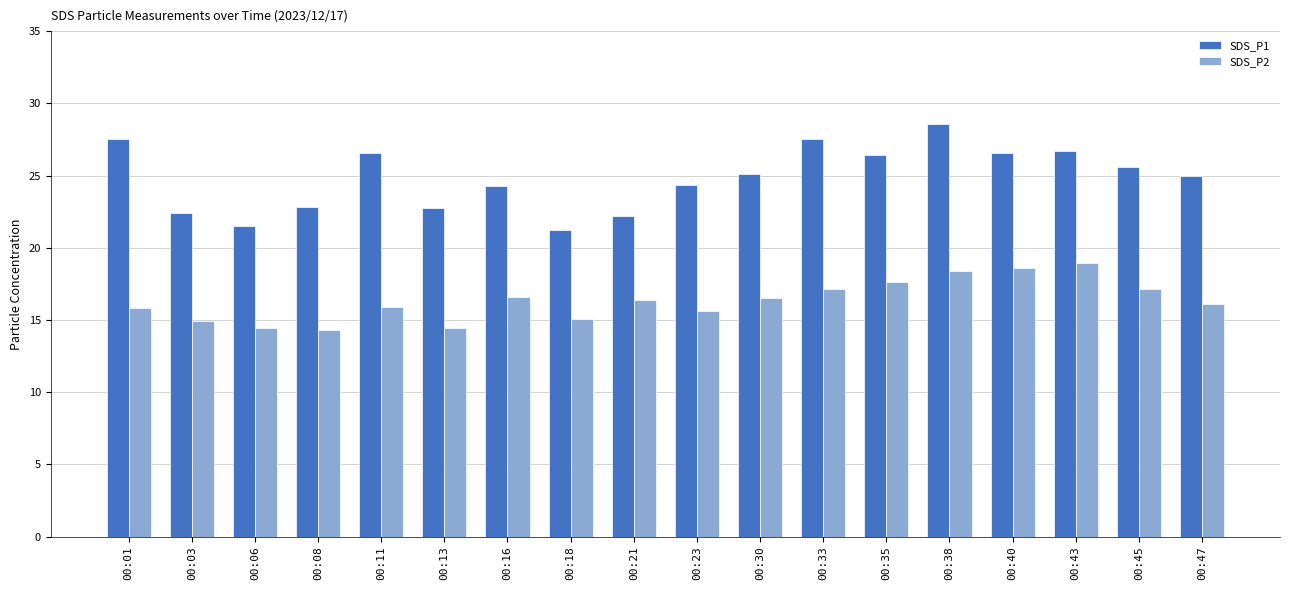

What is the sum of all SDS_P2 values?

293.8